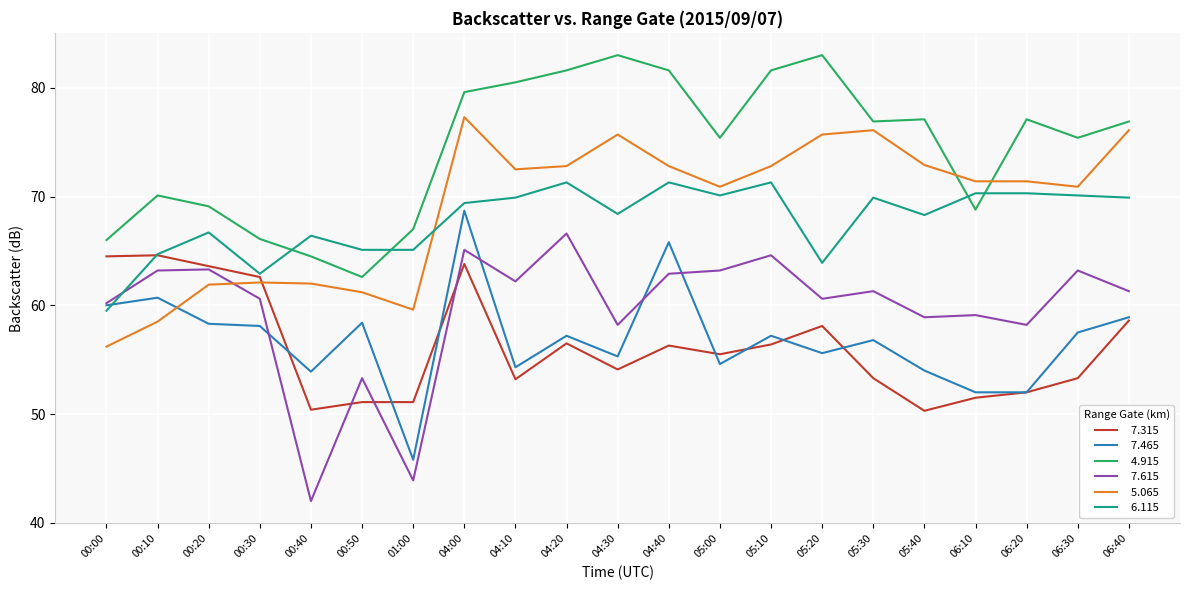

What is the total value across all series at 05:20?

396.9